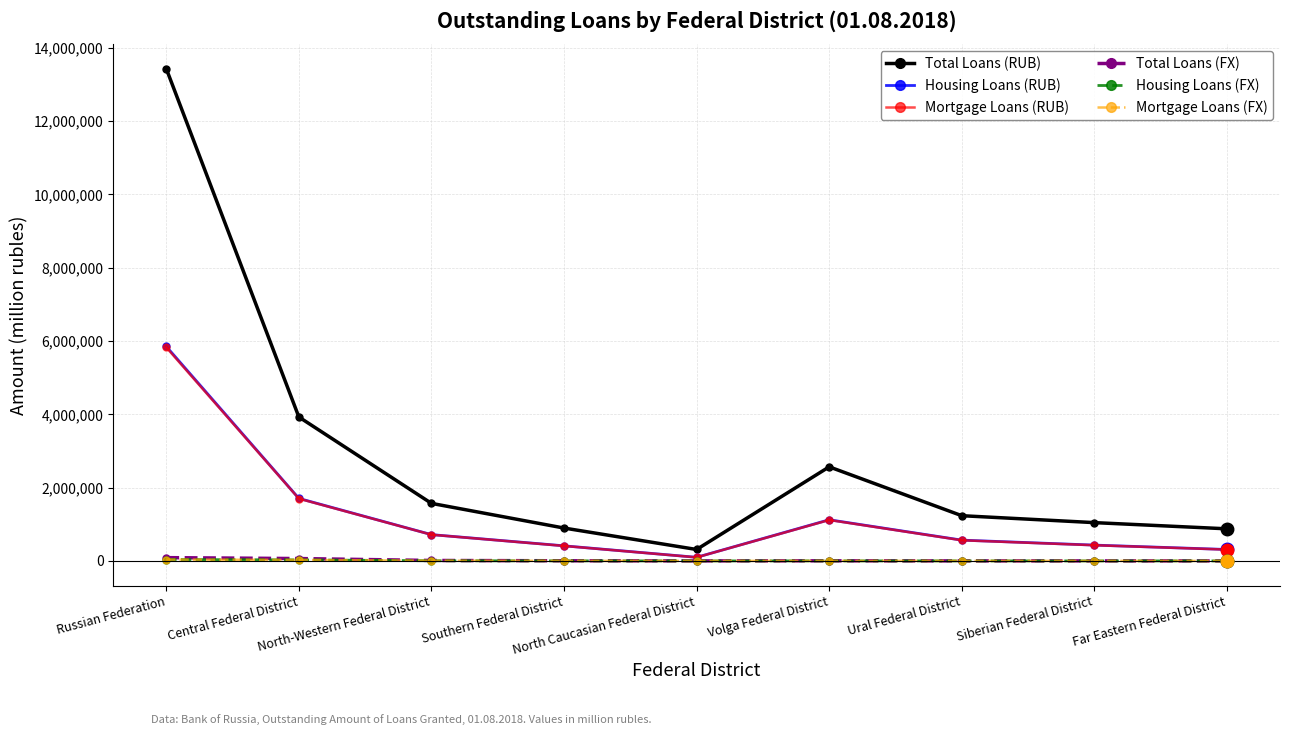

What is the greatest value displayed?

13433221